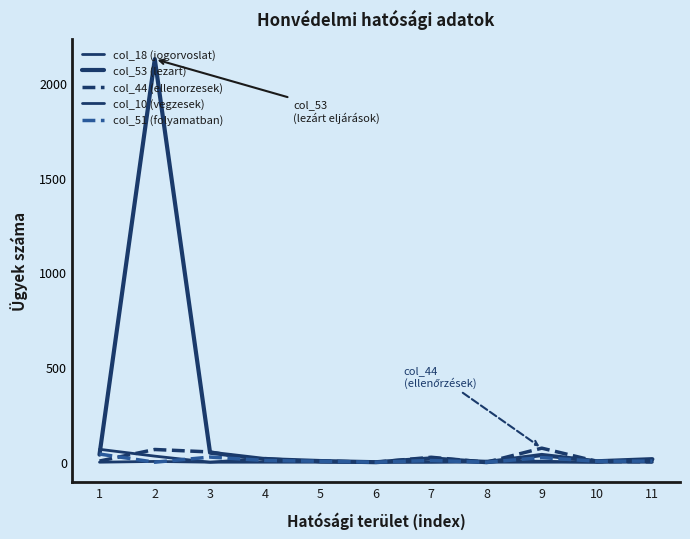

True or false: col_53 (lezart) and col_18 (jogorvoslat) cross at least once.

False